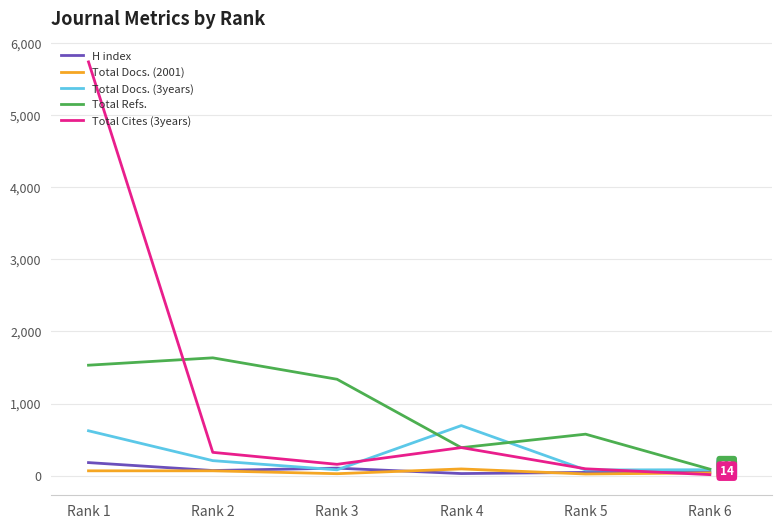

What is the maximum value for H index?

181